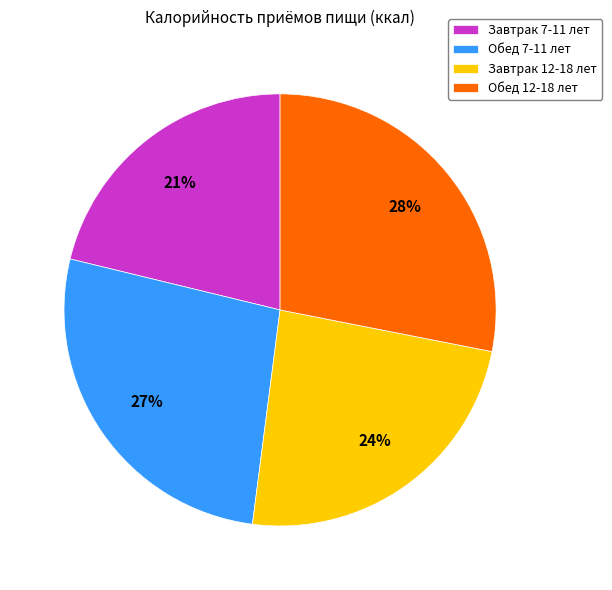

Is there a majority slice in this chart?

No